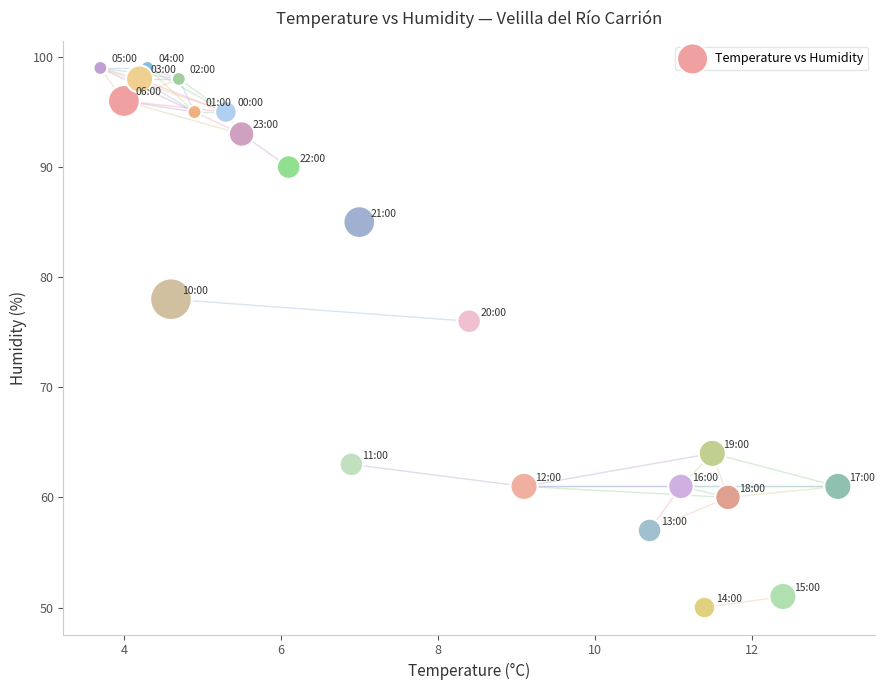

What Y value in the scatter plot is closest to 74?

76